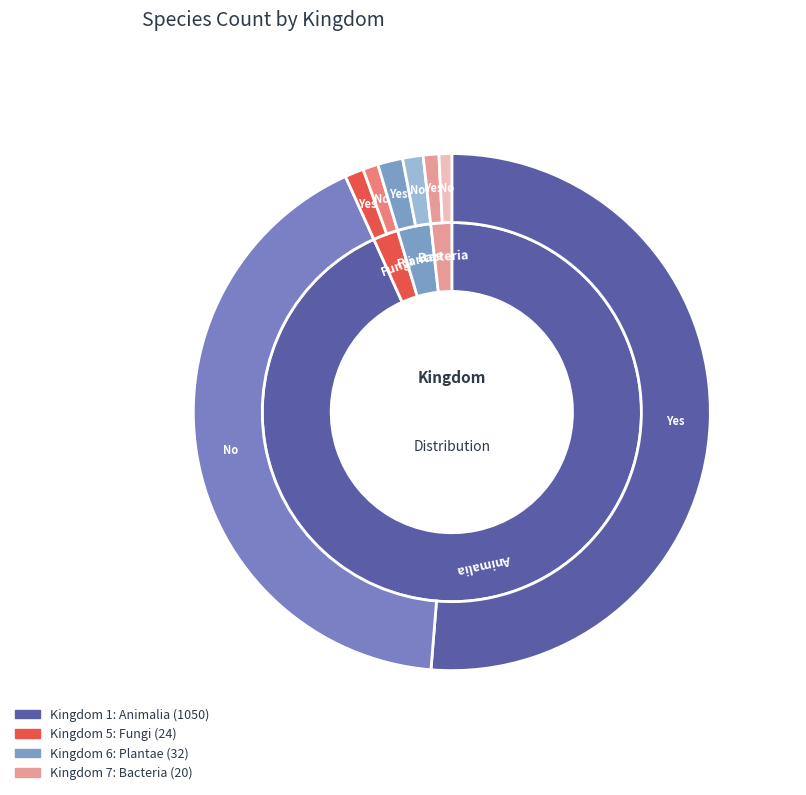

What is the change in value from 1 to 6?

-1018